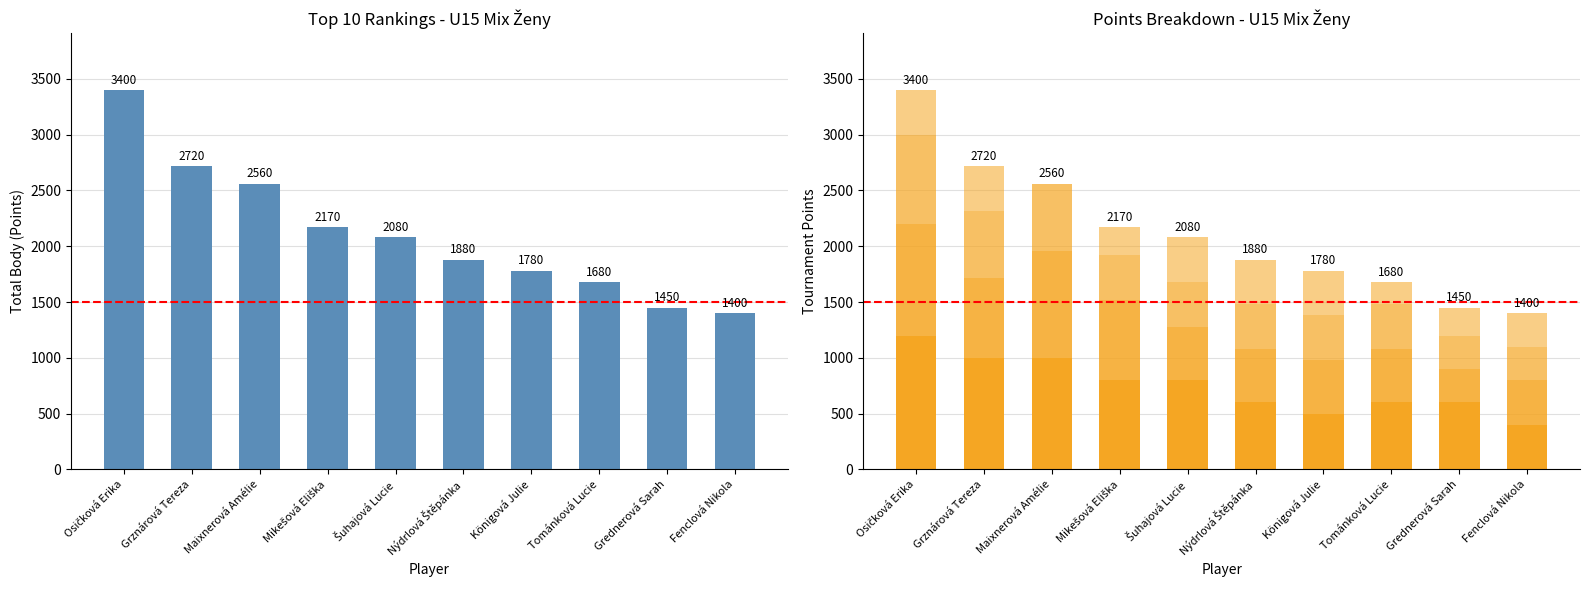

What position from the left is Mikešová Eliška?

4